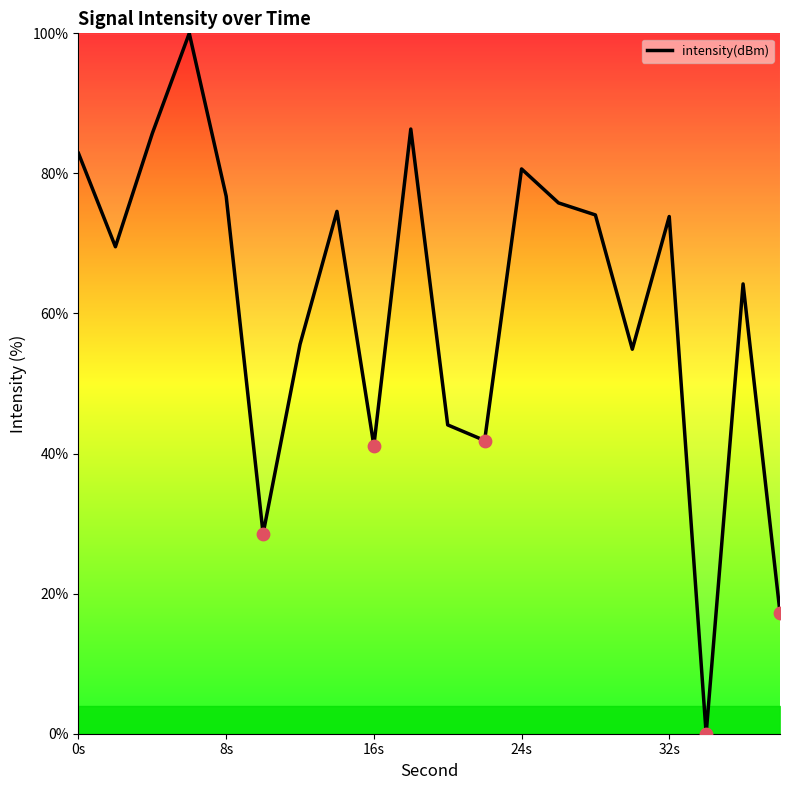

What is the greatest value displayed?

100.0